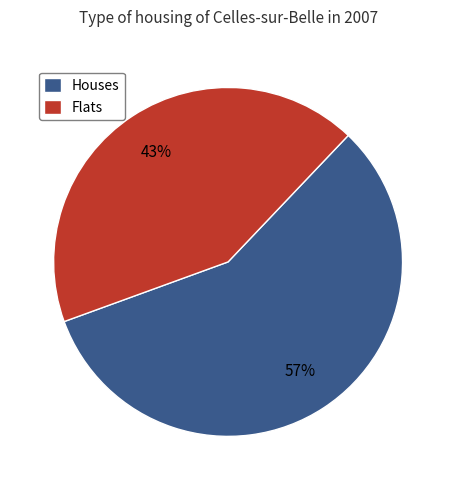

Between Houses and Flats, which is larger?

Houses